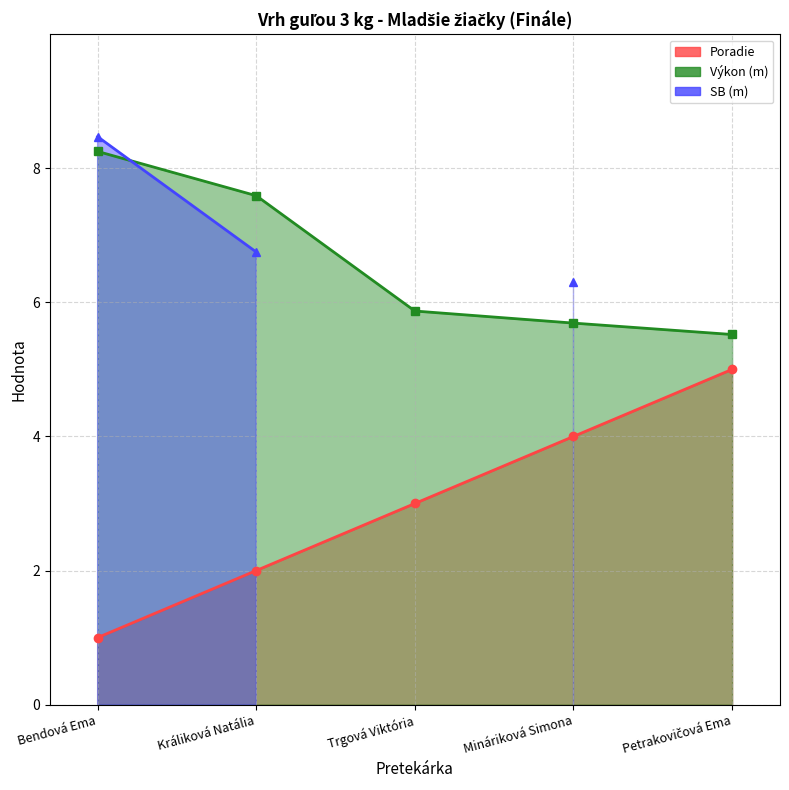

Does the chart display data point markers on the line(s)?

Yes